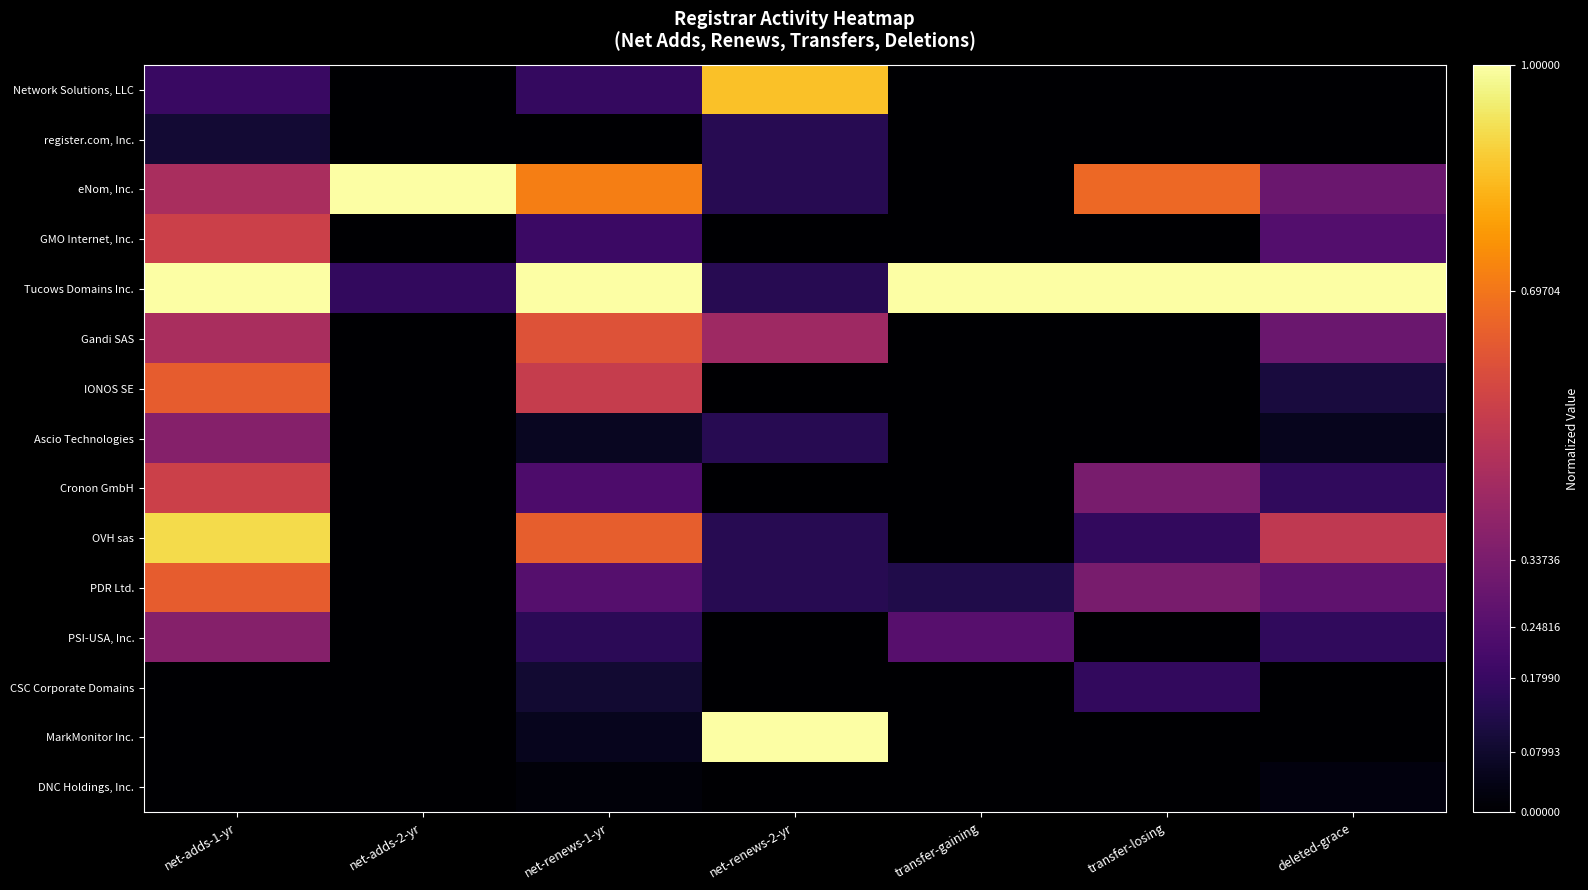

Which has a higher value, deleted-grace or transfer-gaining?

deleted-grace